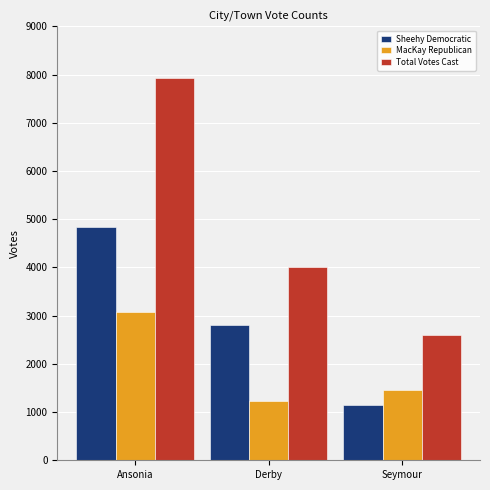

Rank the series at Seymour from highest to lowest value.

Total Votes Cast, MacKay Republican, Sheehy Democratic